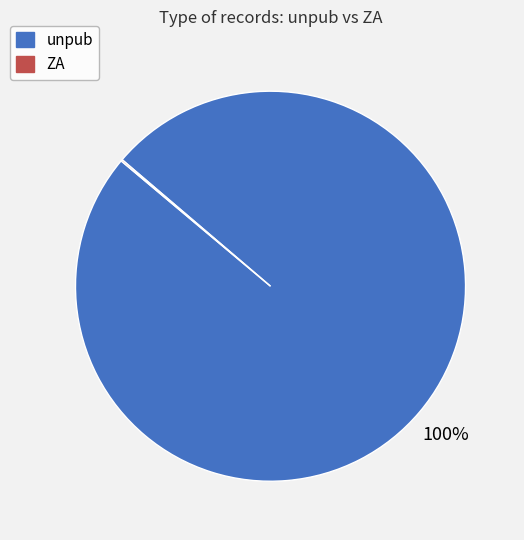

To the nearest percent, what is the difference between the largest and smallest slice percentages?

100%